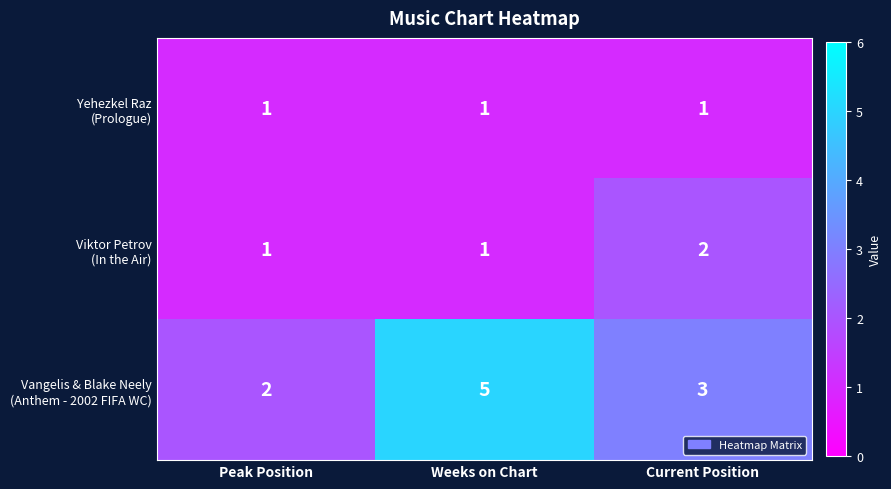

At which category is the sum across all series the highest?

Weeks on Chart